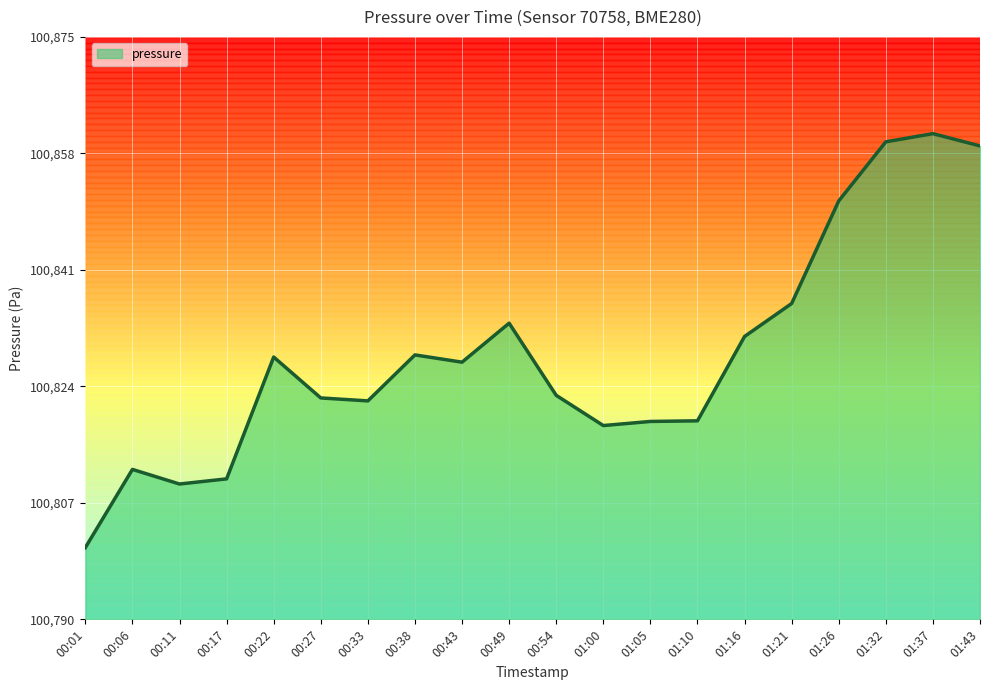

The value at 01:26 is 100851.1. True or false?

True